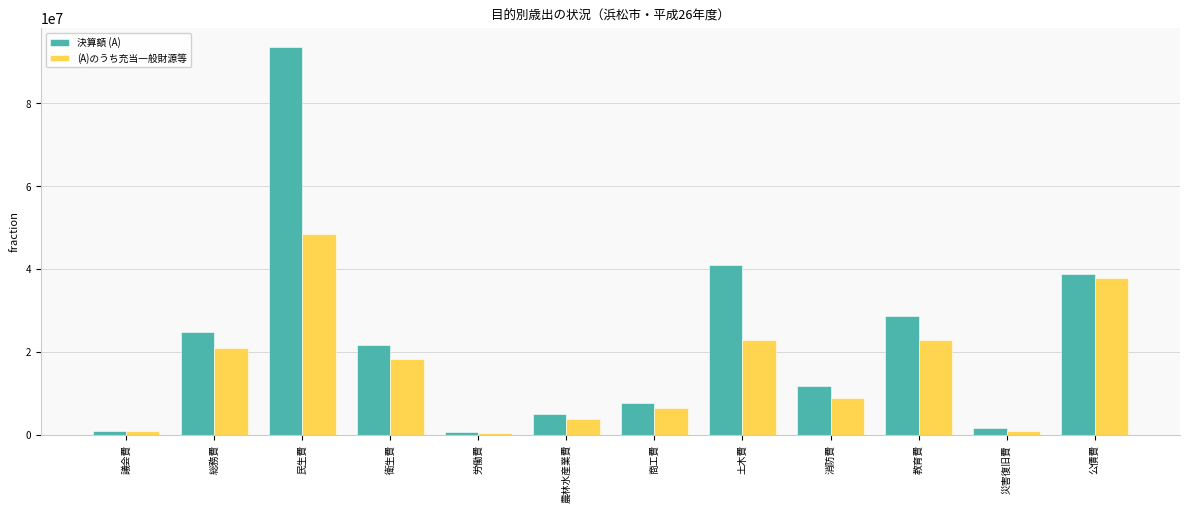

What is the spread (max minus min) of values at 商工費?

1163072